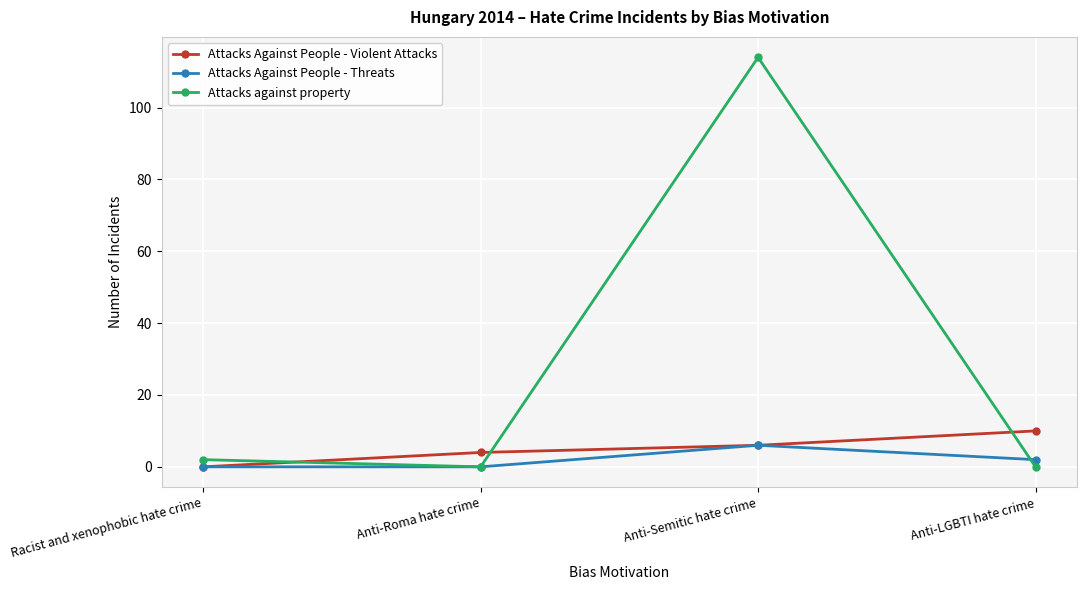

Which series has the widest spread of values?

Attacks against property